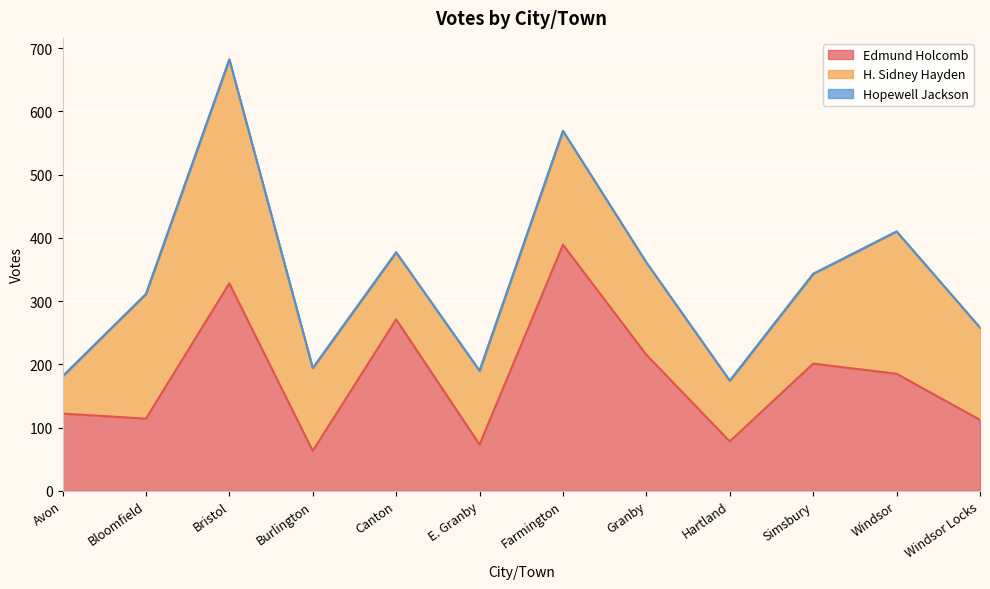

Where do Edmund Holcomb and H. Sidney Hayden first cross each other?

Avon and Bloomfield